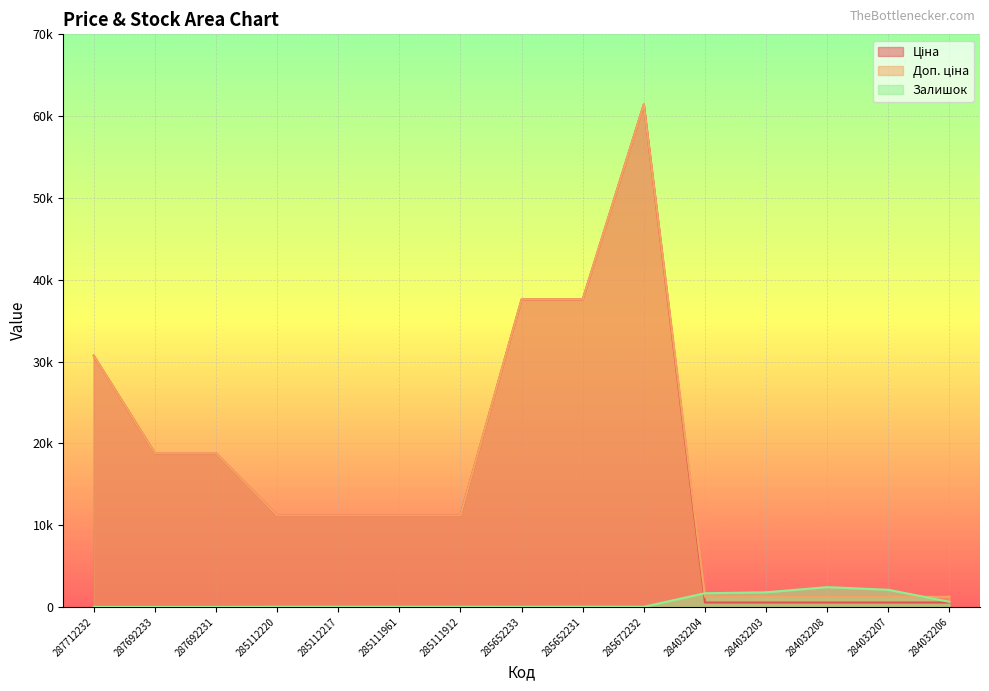

What is the total value across all series at 285652231?

75210.2